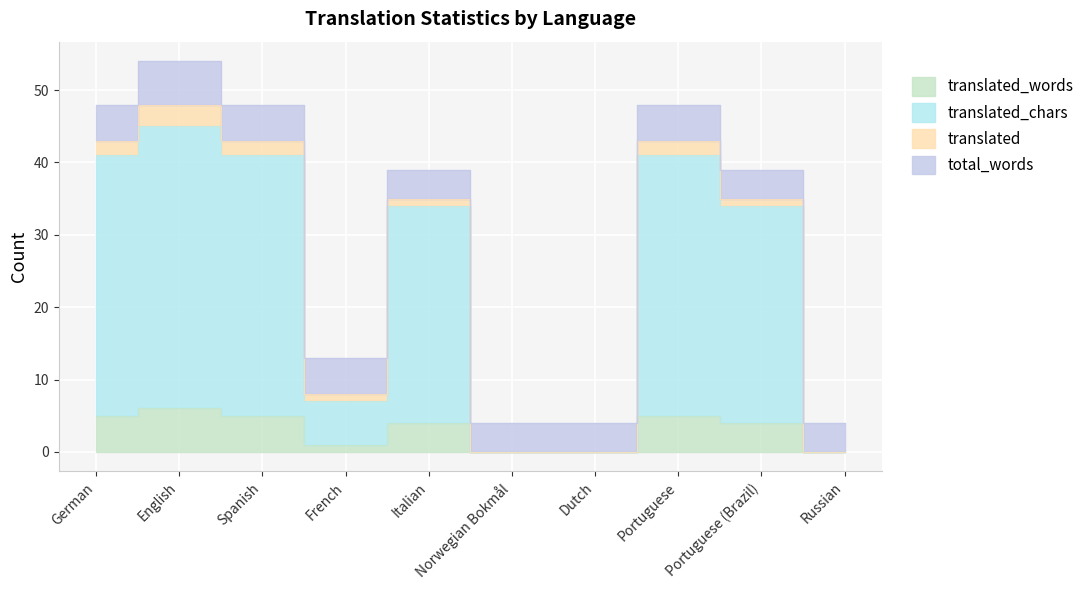

What is the difference between the translated_chars values at Italian and Portuguese?

7